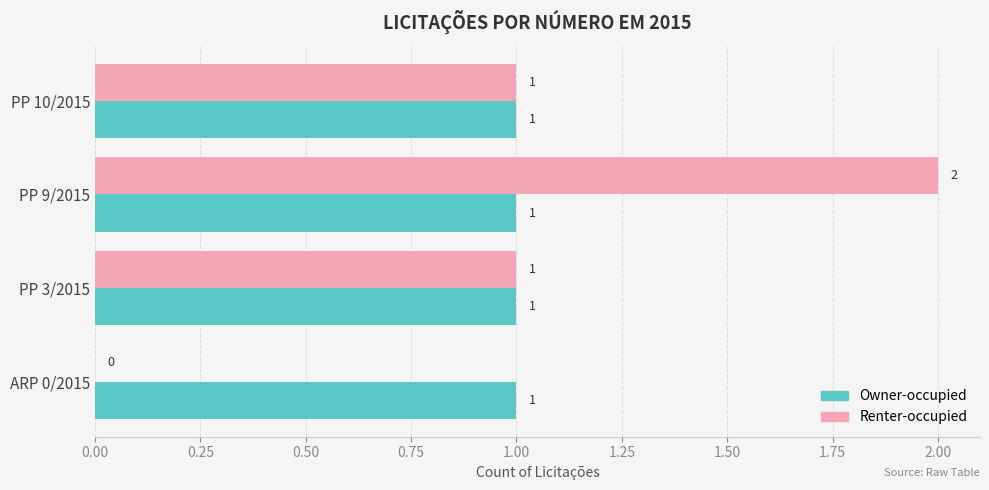

How many values in Renter-occupied are above zero?

3